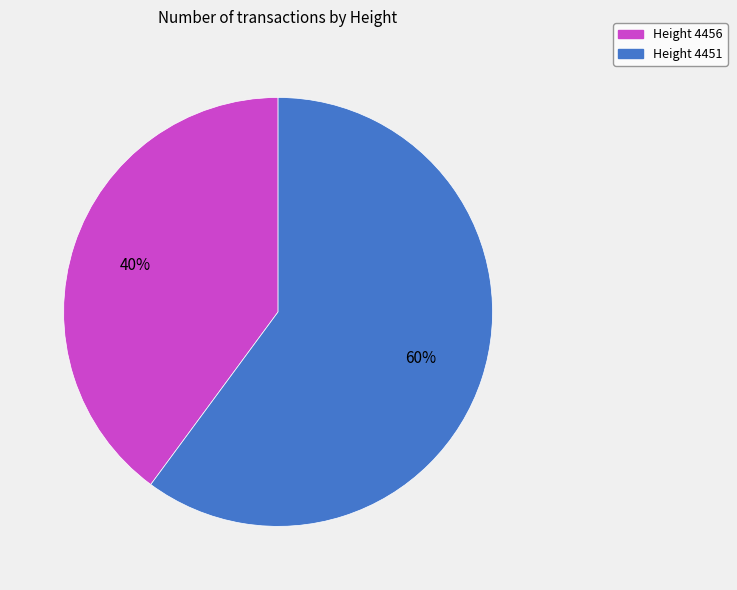

To the nearest percent, what is the average slice percentage?

50%